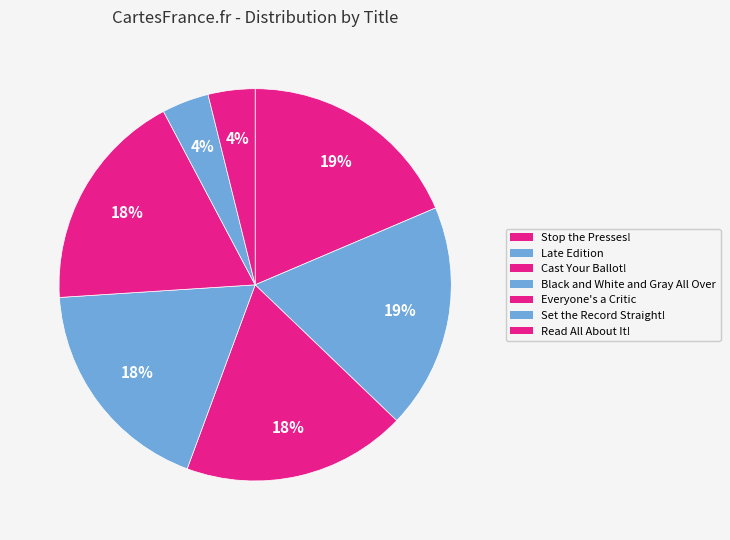

The Read All About It! slice represents 1% of the pie. True or false?

False